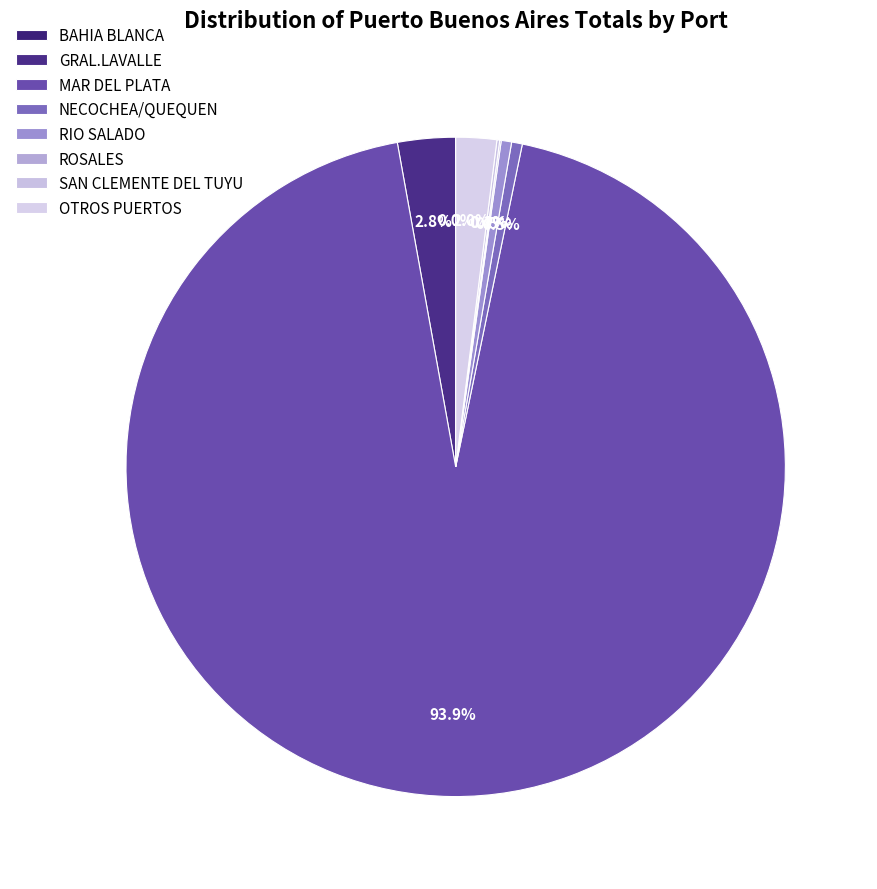

Which category accounts for the majority?

MAR DEL PLATA